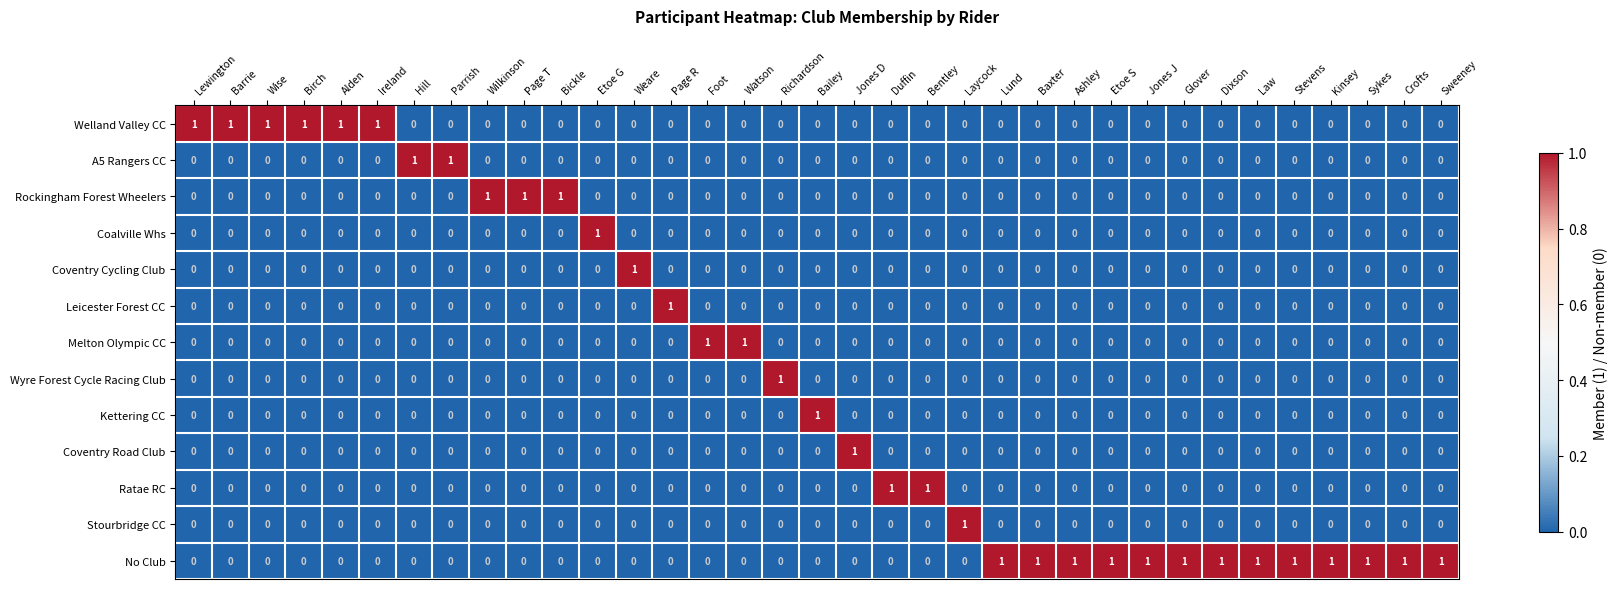

At how many categories does at least one series exceed 0?

35